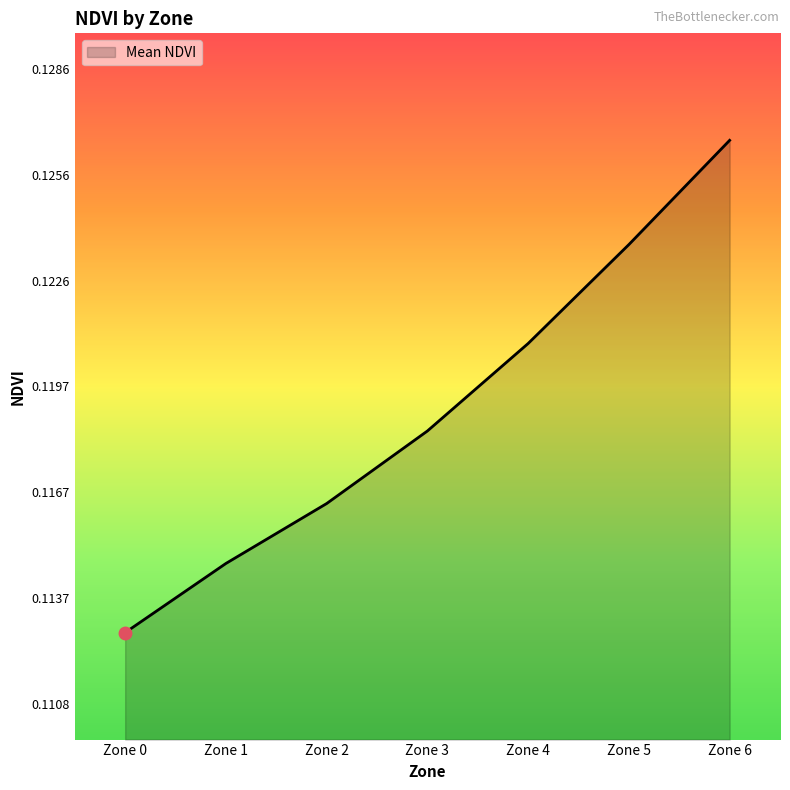

List the labels in order of value, smallest first.

Zone 0, Zone 1, Zone 2, Zone 3, Zone 4, Zone 5, Zone 6